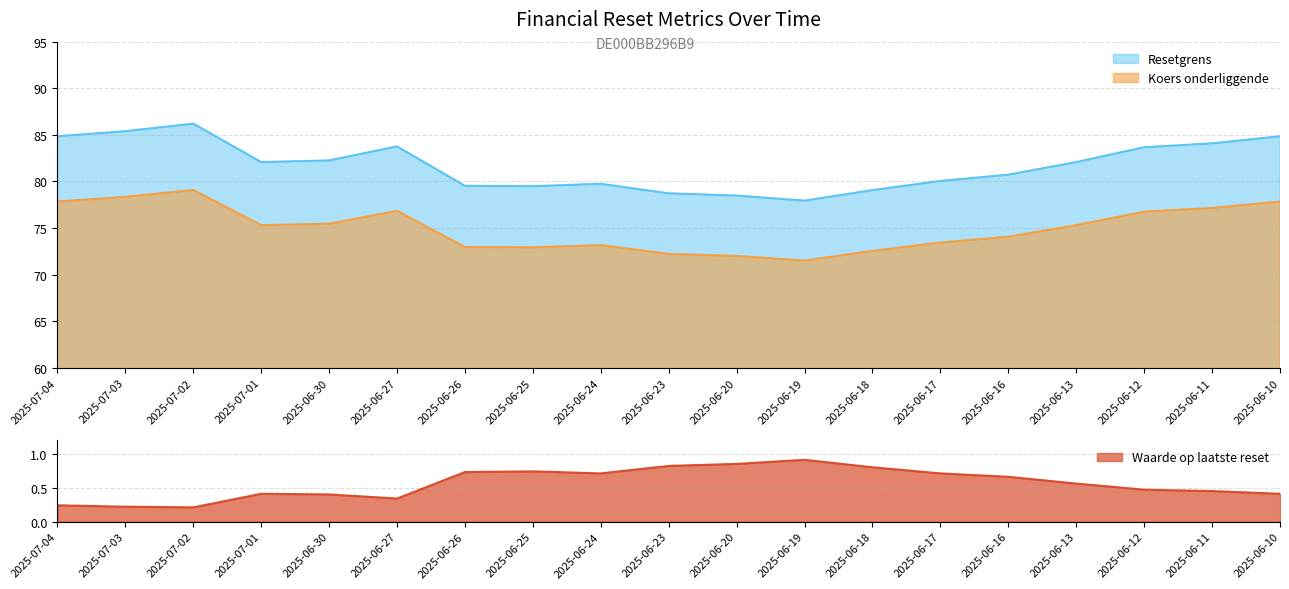

What is the difference between the maximum and minimum values in the Koers onderliggende series?

7.6